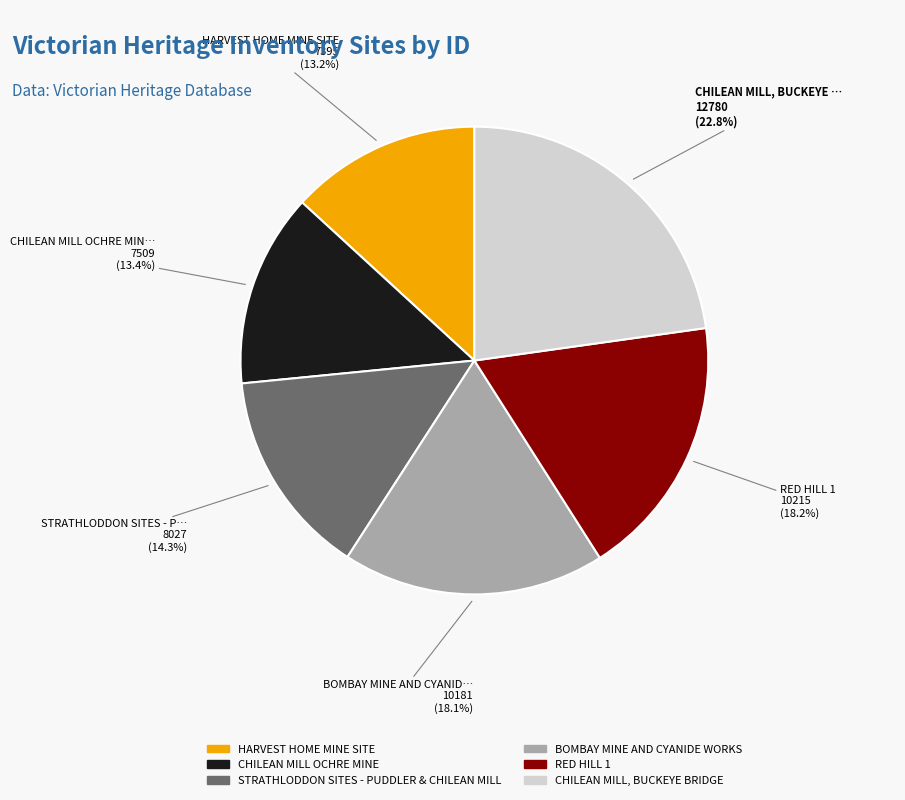

Count the number of slices in the pie.

6